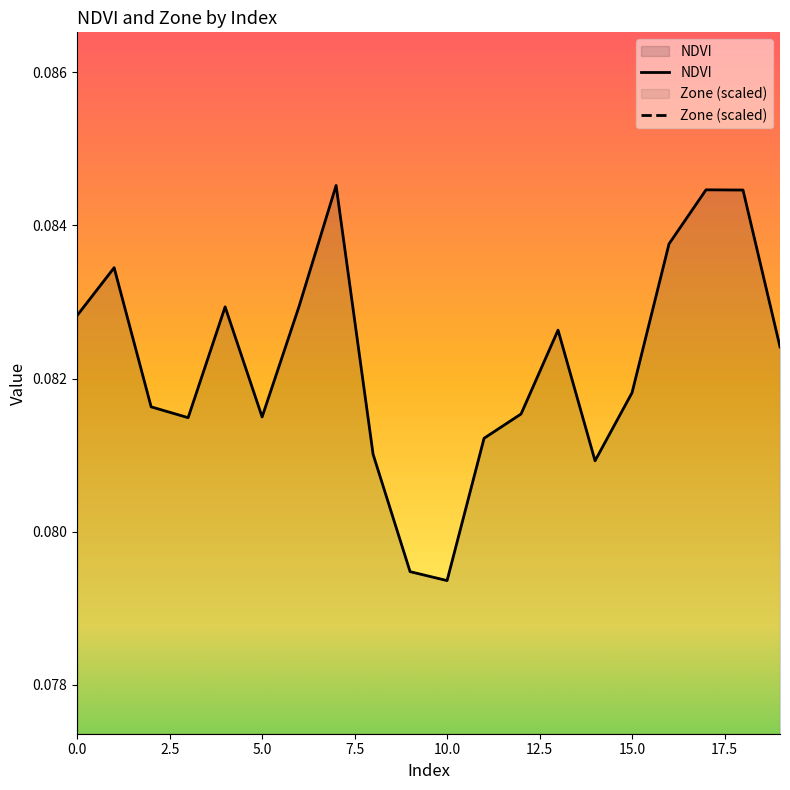

What is the sum of the NDVI values at 12 and 1?

0.2